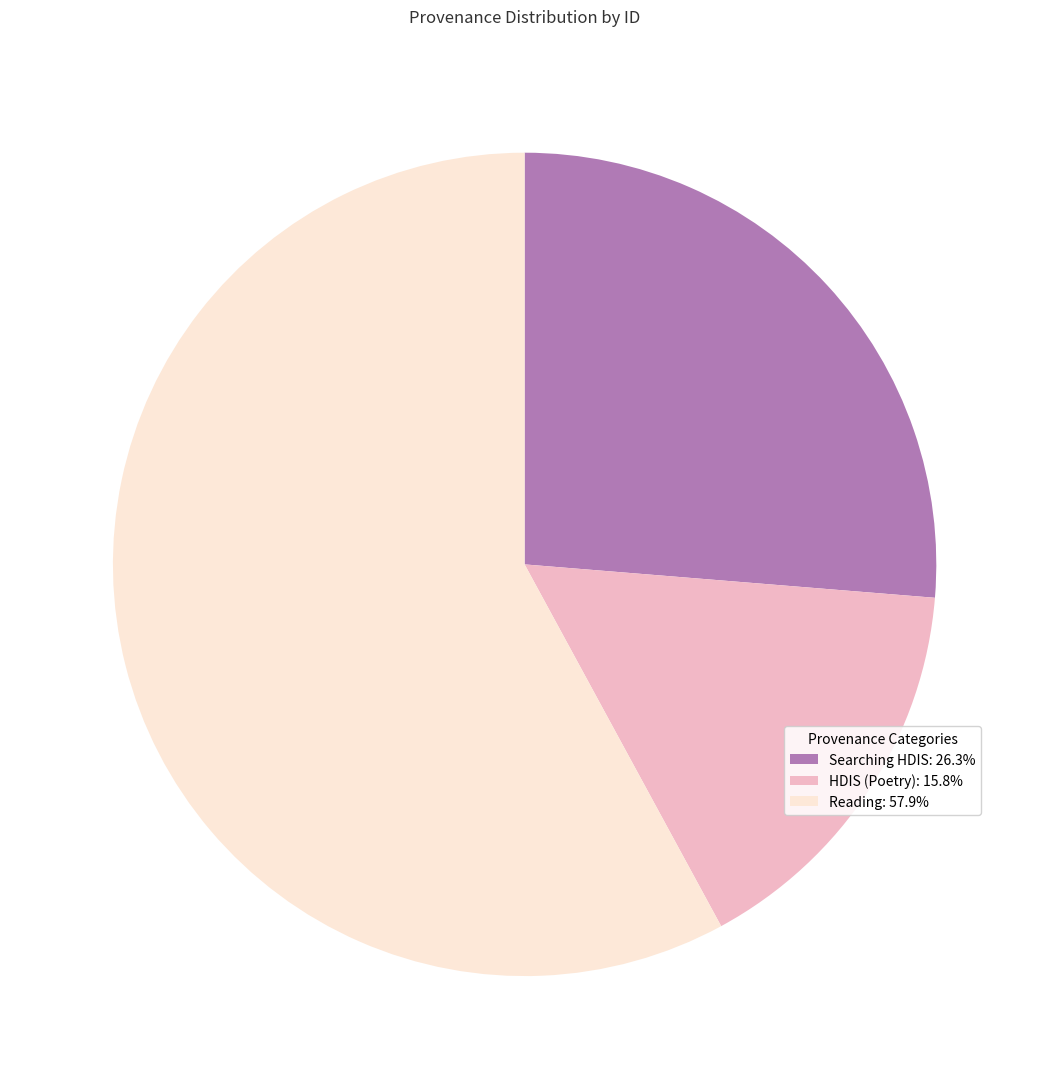

Is there any slice that represents more than half of the pie?

Yes